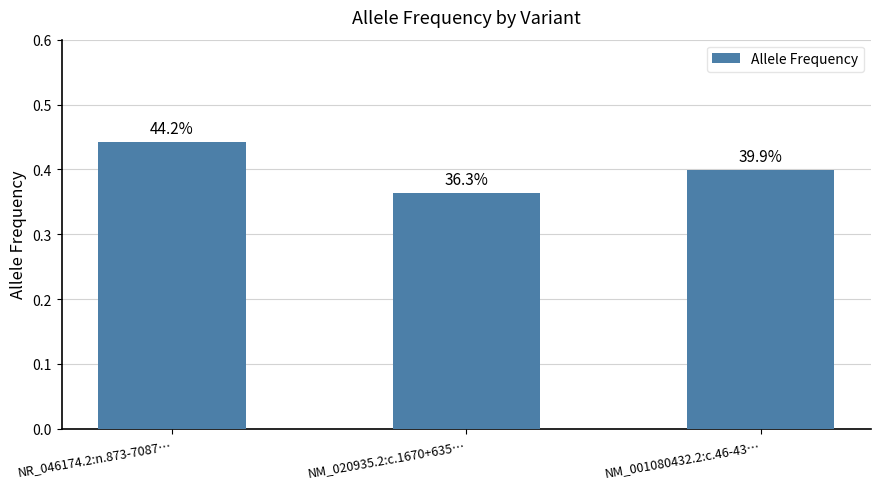

Reading left to right, transcribe all the data shown in this chart.

0.4	0.4	0.4